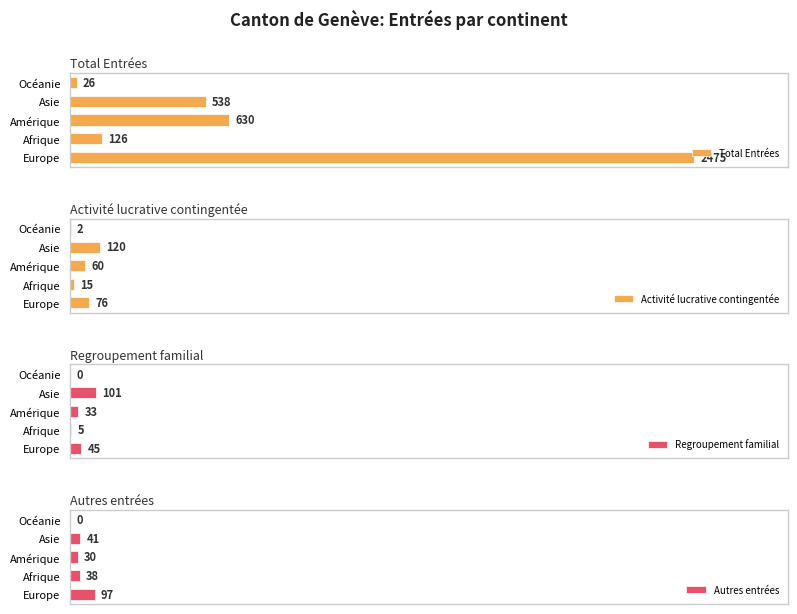

At how many categories does at least one series exceed 431?

3